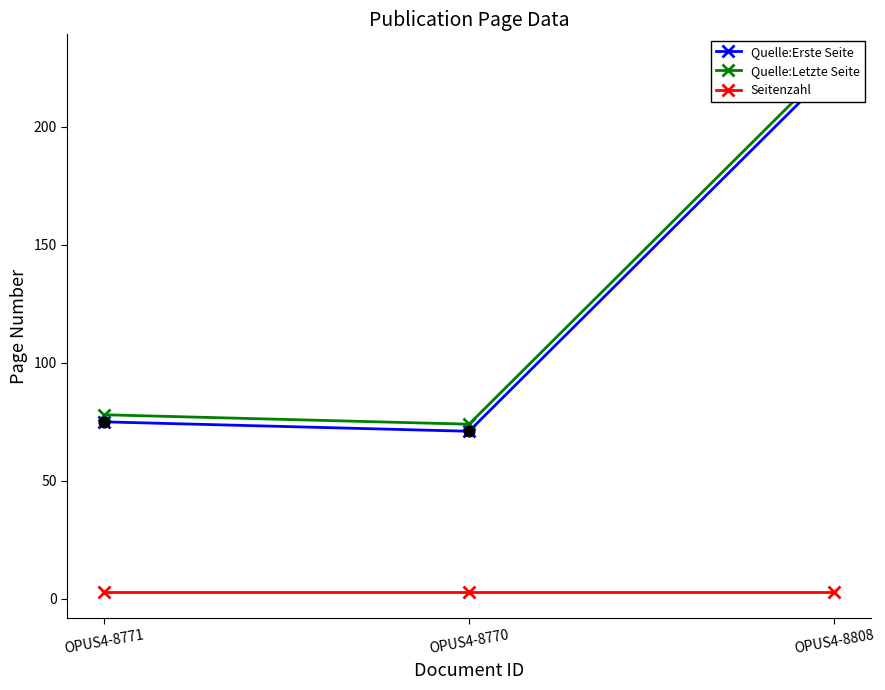

What is the total value across all series at OPUS4-8771?

156